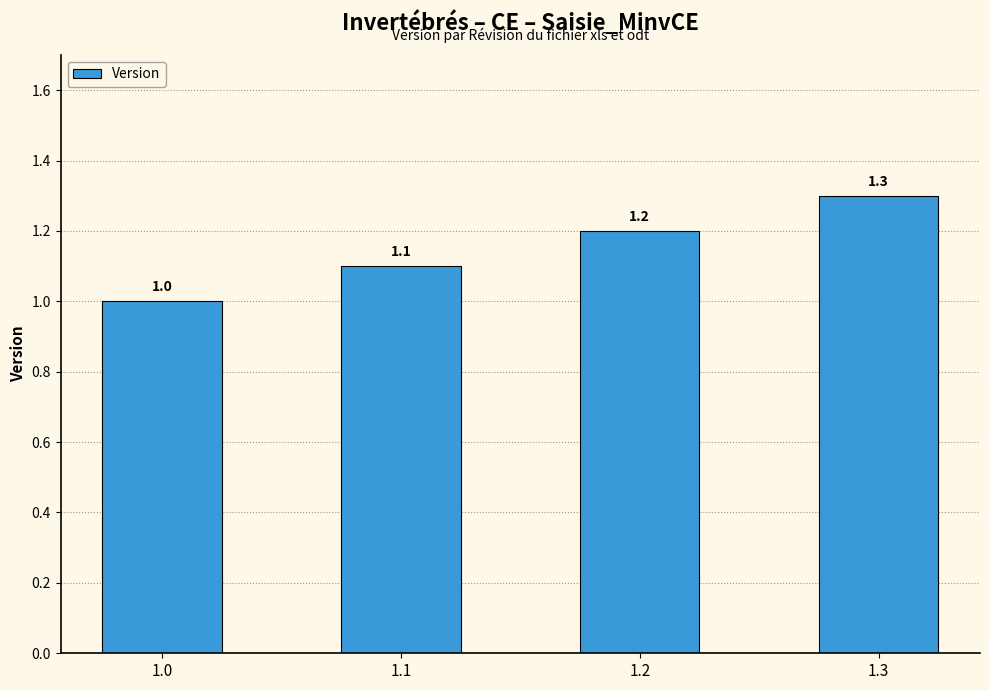

What is the difference between the maximum and minimum values?

0.3